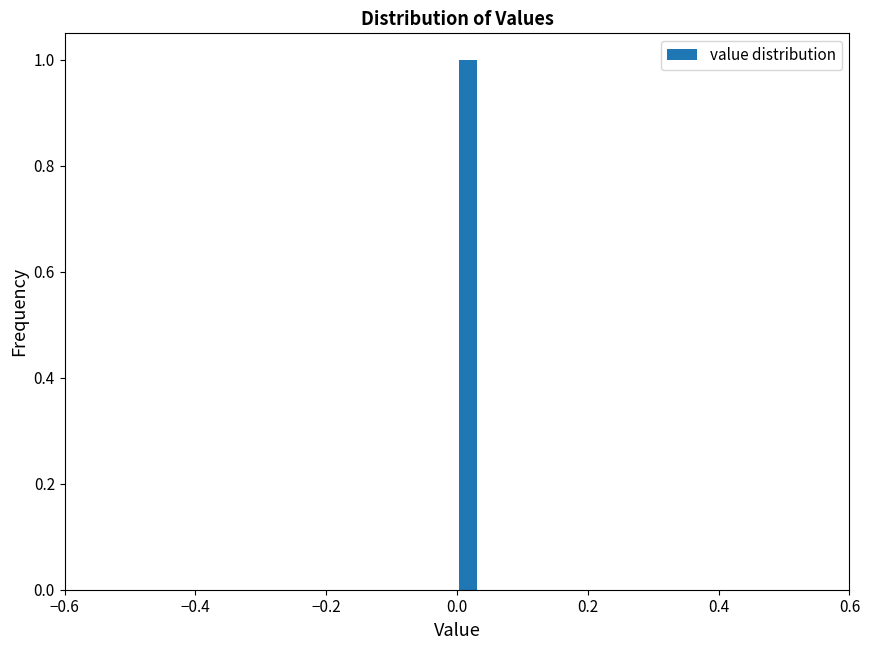

Around what value on the x-axis is the tallest bar? Give the approximate position of its centre, as read against the axis.

0.02